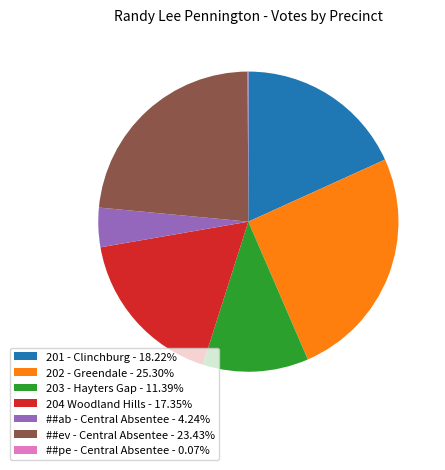

Between 203 - Hayters Gap and 202 - Greendale, which is larger?

202 - Greendale